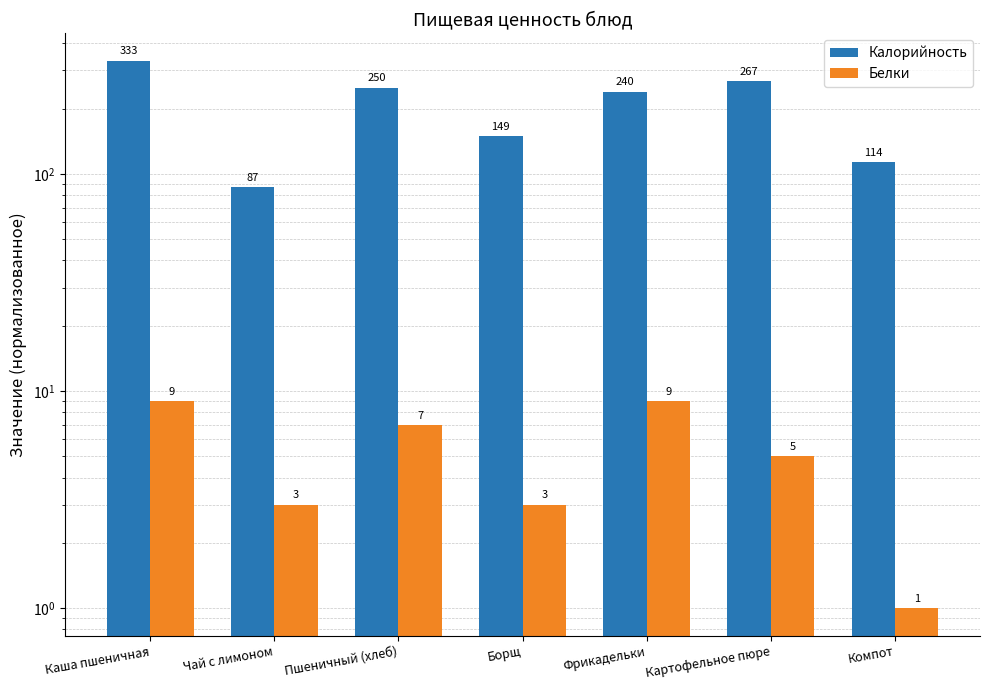

Are the bars grouped side by side (vs. stacked)?

Yes